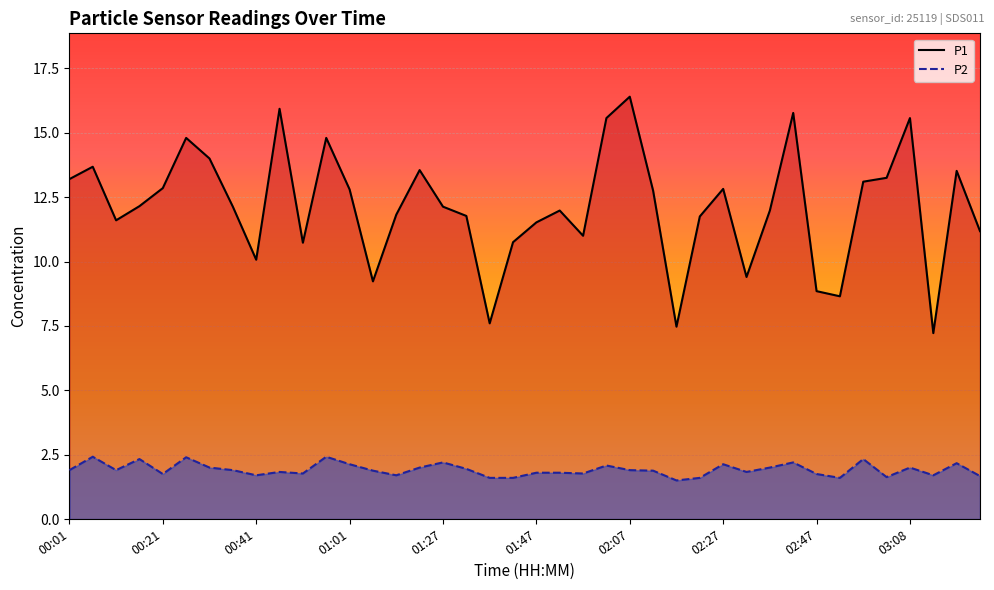

Where is P1 nearest to the value 11?

22